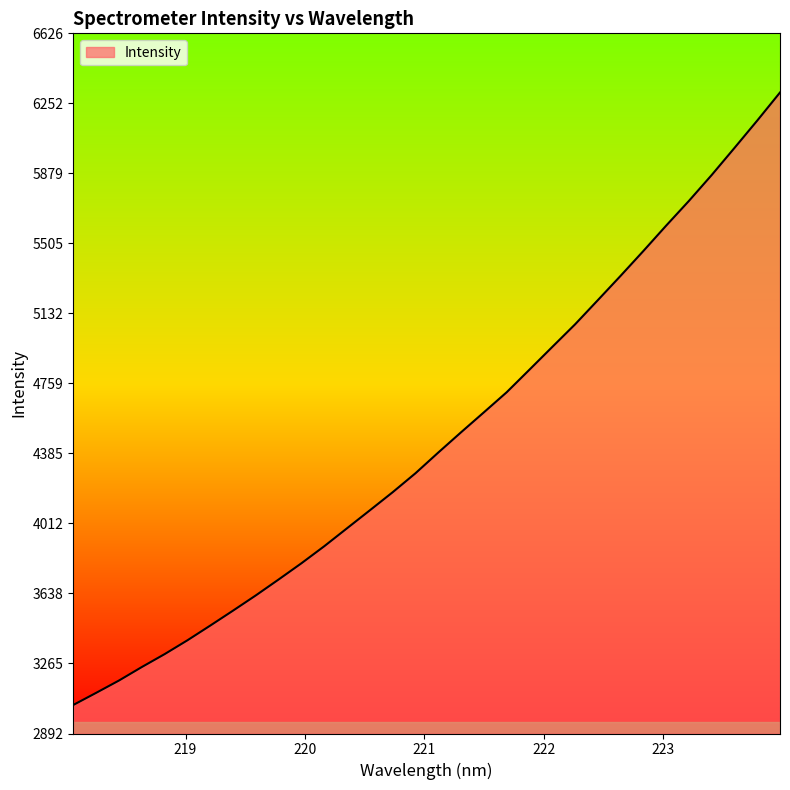

Reading right to left, extract all data points from this chart.

6310.5	6160.8	6014.8	5870.5	5732.4	5600.5	5465.2	5332.7	5202.9	5073.8	4953.4	4832.3	4711.8	4604.8	4498.4	4390.4	4279.9	4178.8	4082.4	3986.7	3890.8	3800.0	3713.5	3628.6	3547.2	3467.4	3389.0	3315.2	3246.3	3174.4	3108.7	3044.2